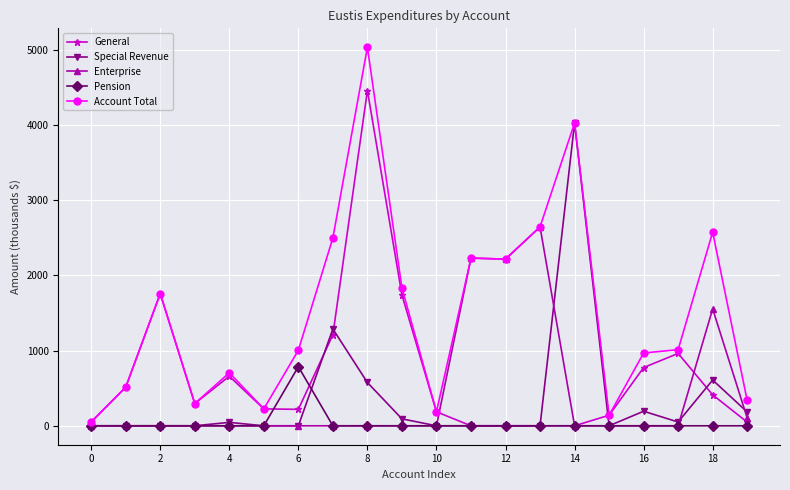

What is the maximum value for Enterprise?

2643.8